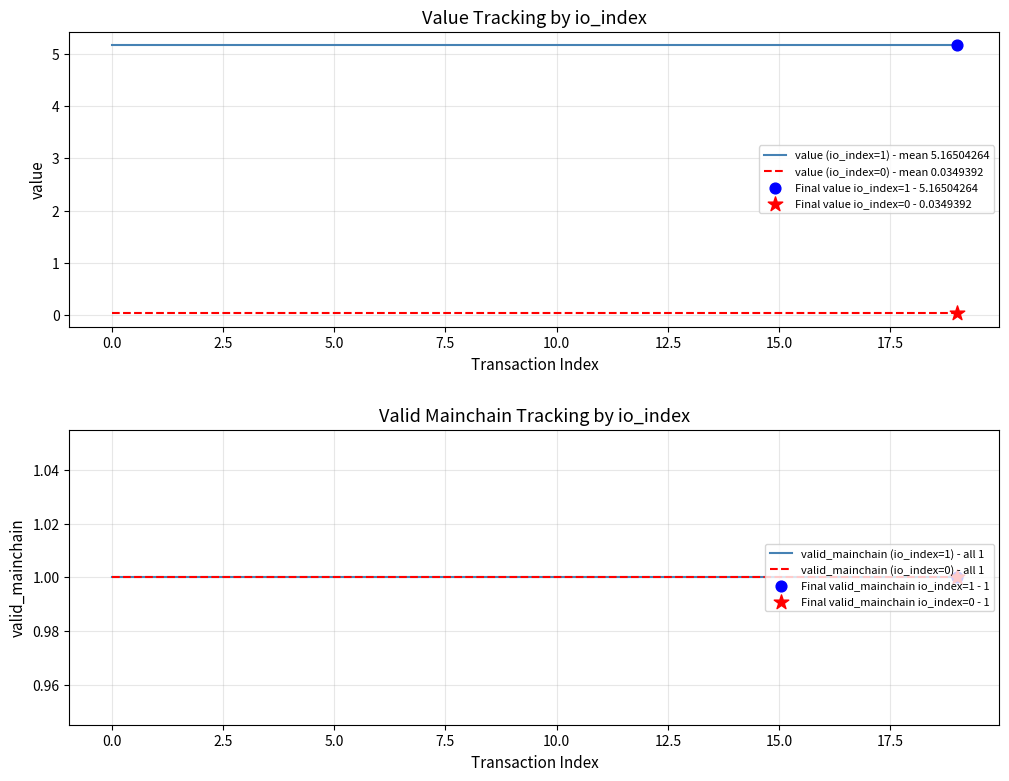

Which series reaches the minimum Y coordinate?

value (io_index=0) - mean 0.0349392